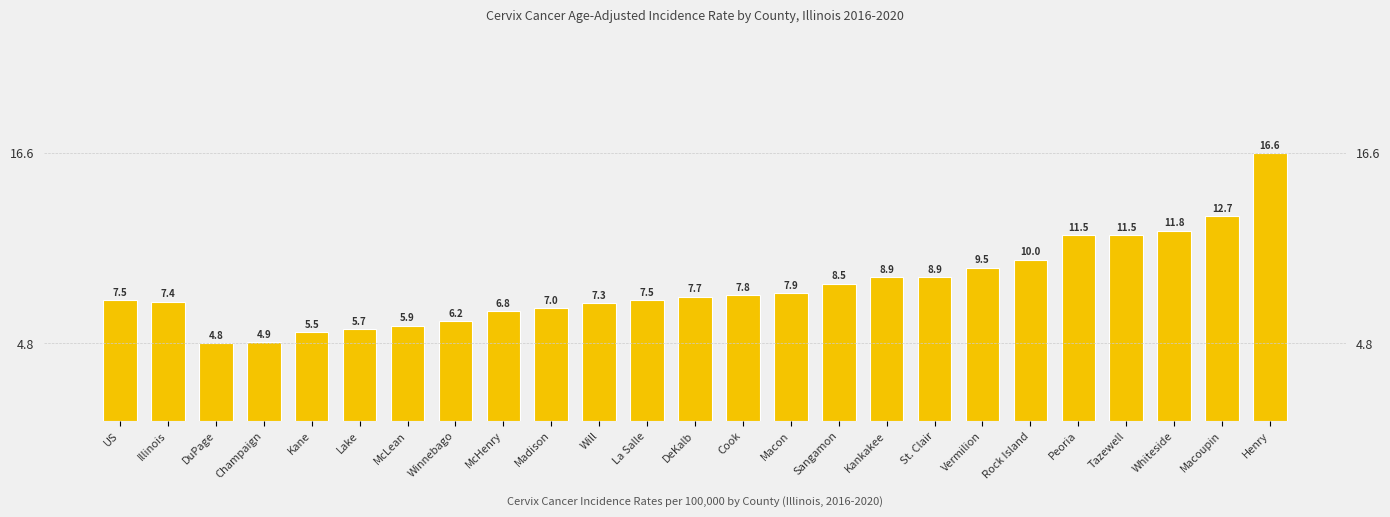

What is the difference between the maximum and second lowest values?

11.7